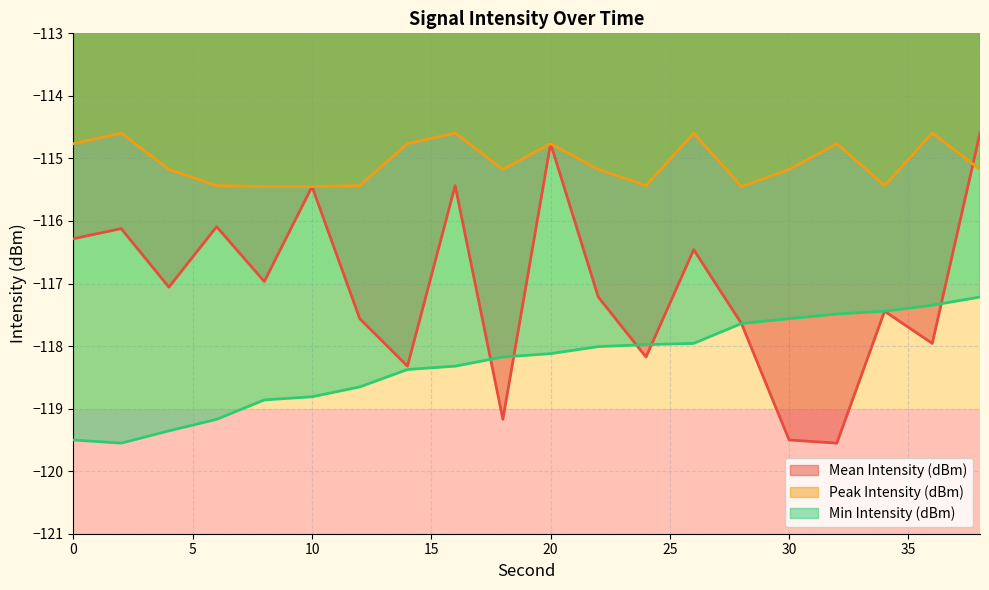

Where is the first local minimum for Peak Intensity (dBm)?

18